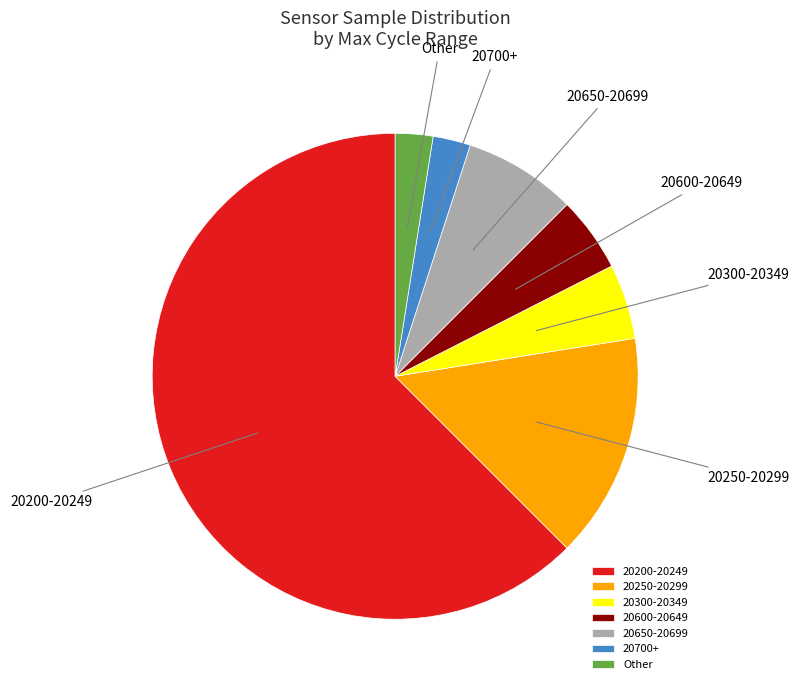

Is there a majority slice in this chart?

Yes